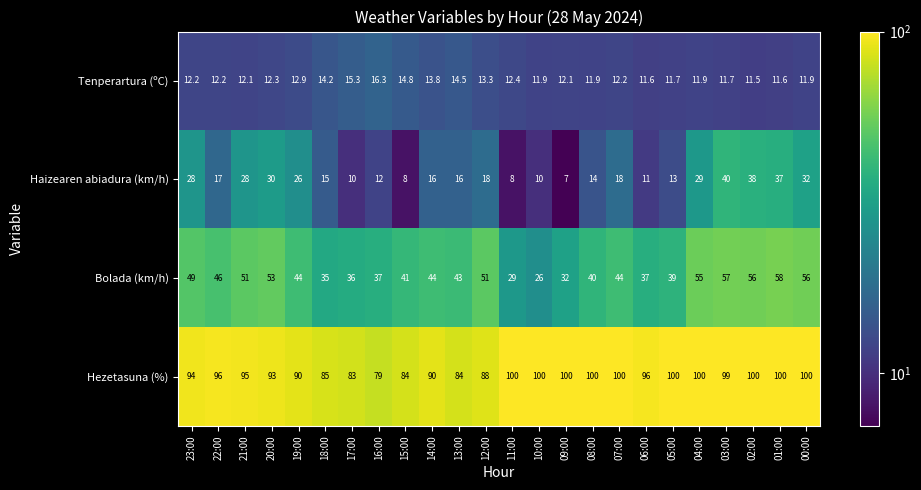

What is the average value of the Tenperartura (ºC) series?

12.8